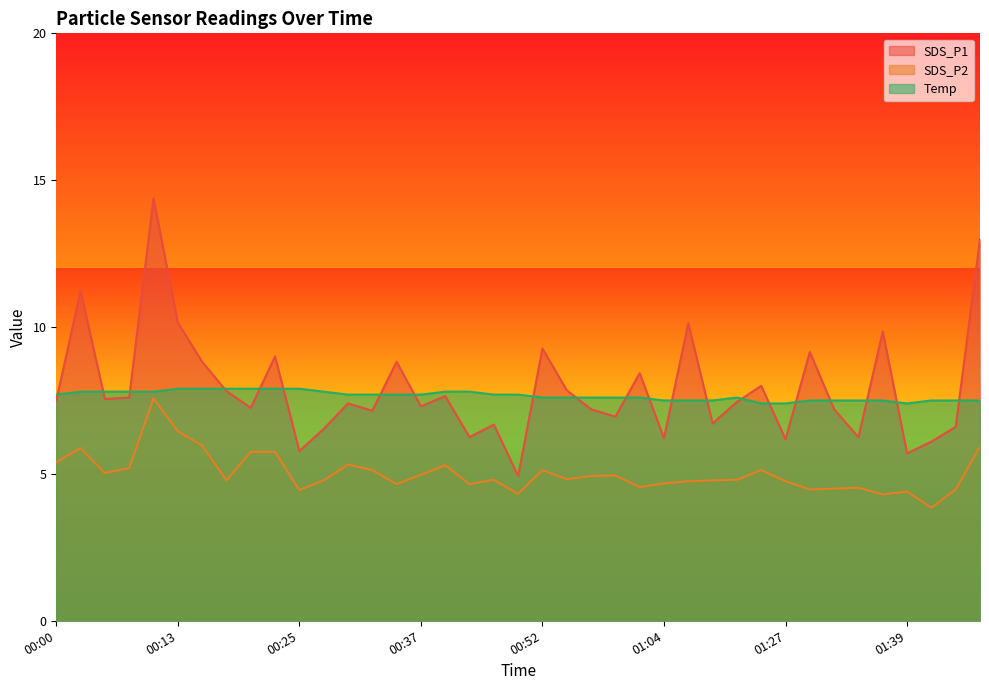

Count the number of categories in the chart.

39